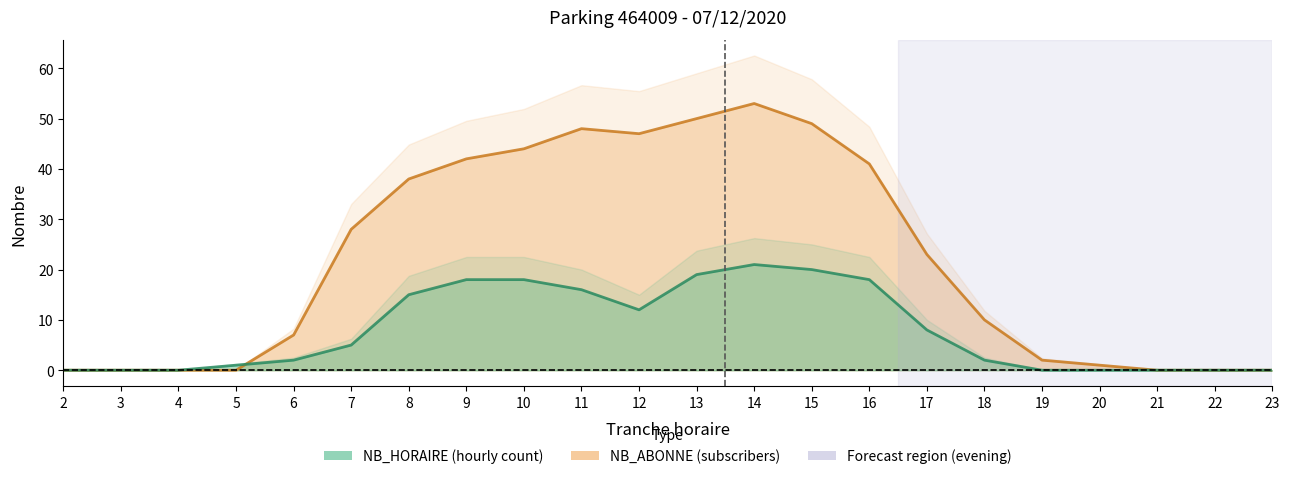

Which has a higher value, 17 or 5?

17